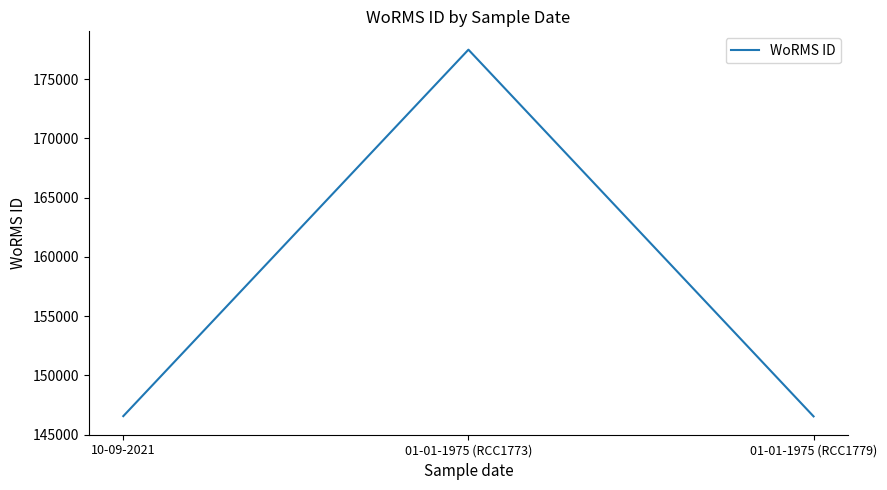

What is the difference between the values at 01-01-1975 (RCC1779) and 01-01-1975 (RCC1773)?

30939